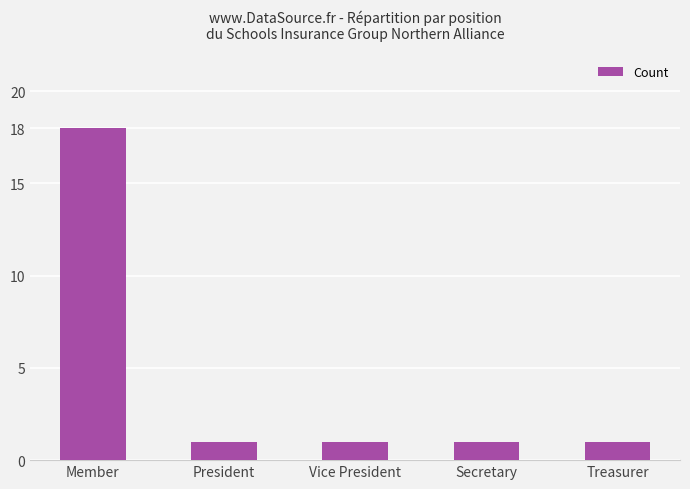

Reading left to right, extract all data points from this chart.

18	1	1	1	1